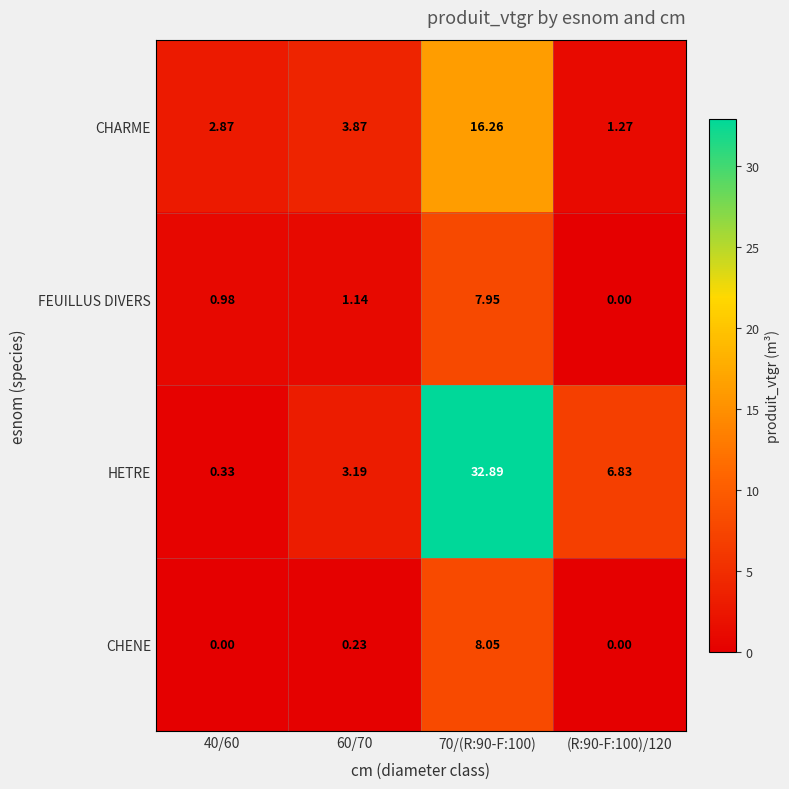

Rank the series by their maximum value, from highest to lowest.

HETRE, CHARME, CHENE, FEUILLUS DIVERS